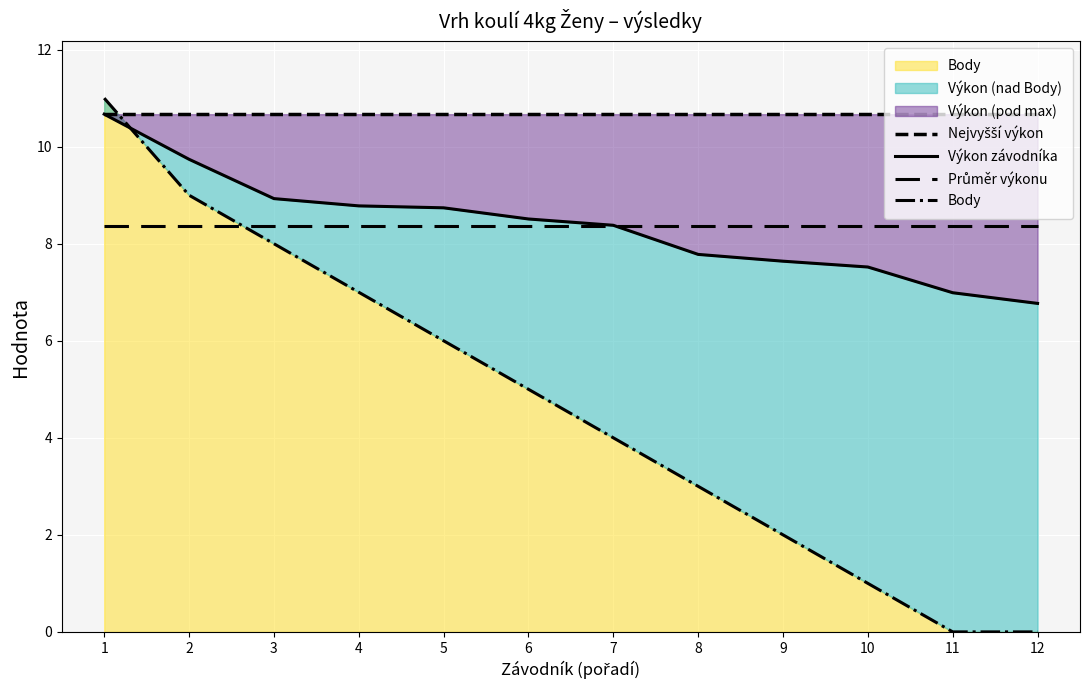

At which label is Nejvyšší výkon closest to 10?

1